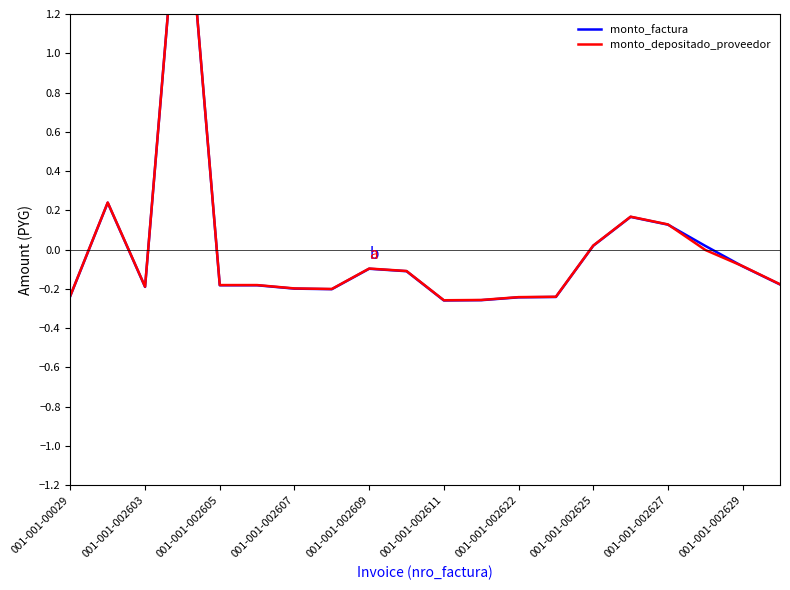

Which series has the largest range (max minus min)?

monto_depositado_proveedor